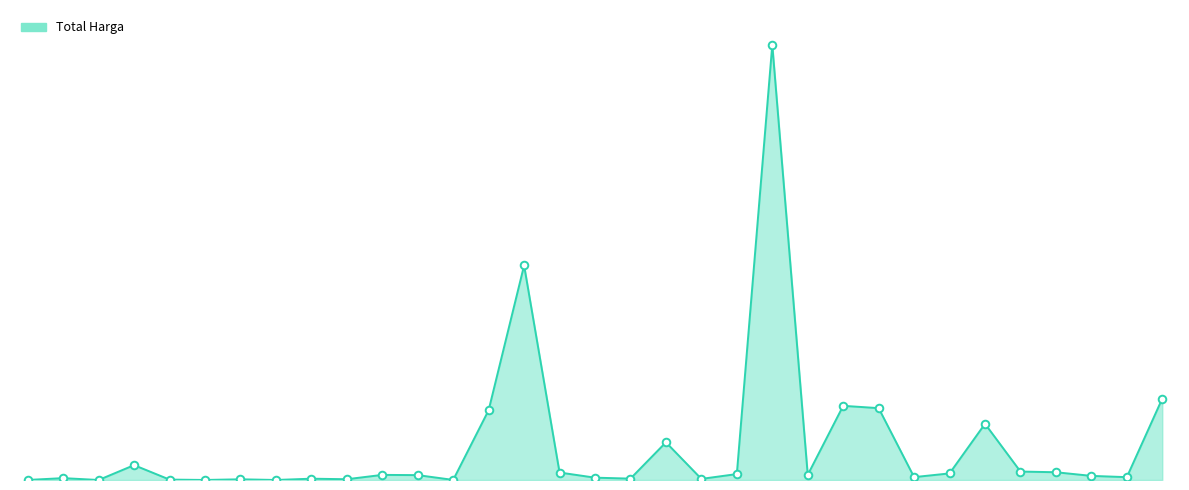

Does the chart have visible grid lines?

No